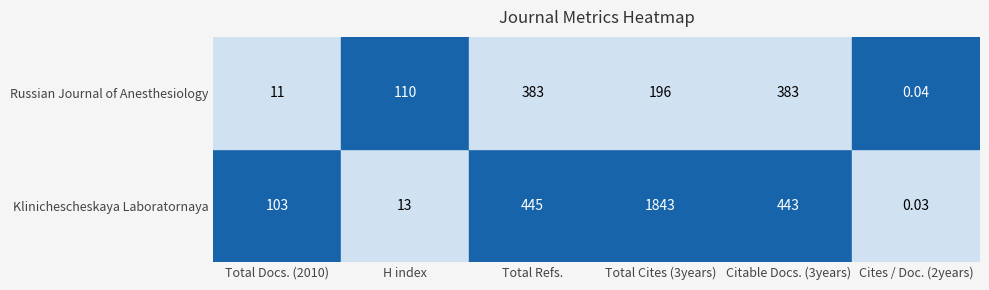

Which has a higher value, Klinichescheskaya Laboratornaya or Russian Journal of Anesthesiology?

Klinichescheskaya Laboratornaya